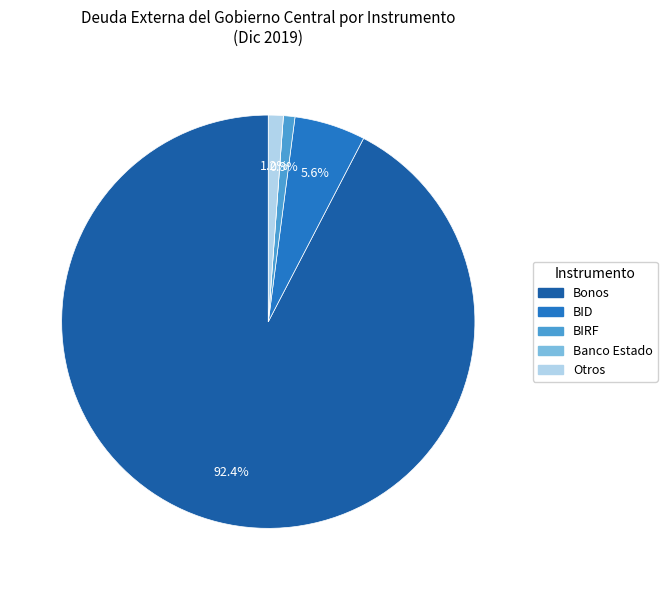

What is the largest slice in the pie chart?

Bonos